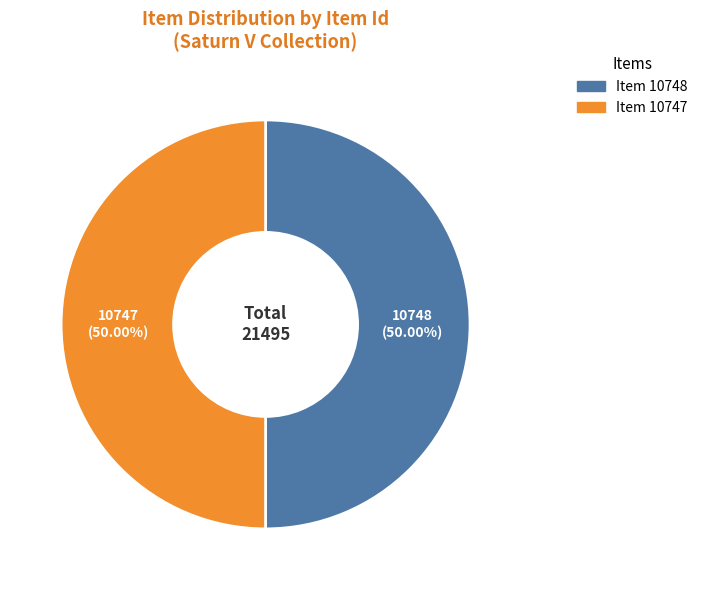

How many segments does this pie chart have?

2